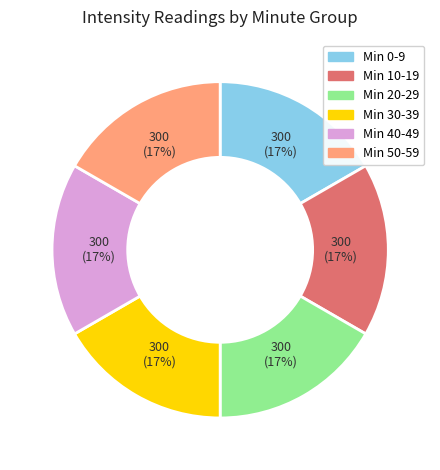

Does any single category account for the majority?

No